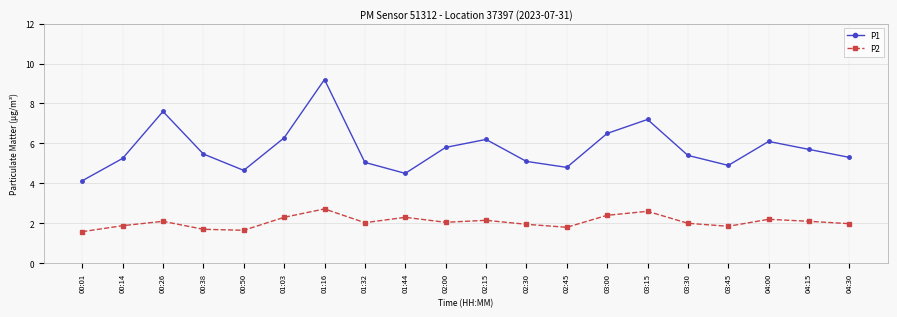

Does the chart display data point markers on the line(s)?

Yes